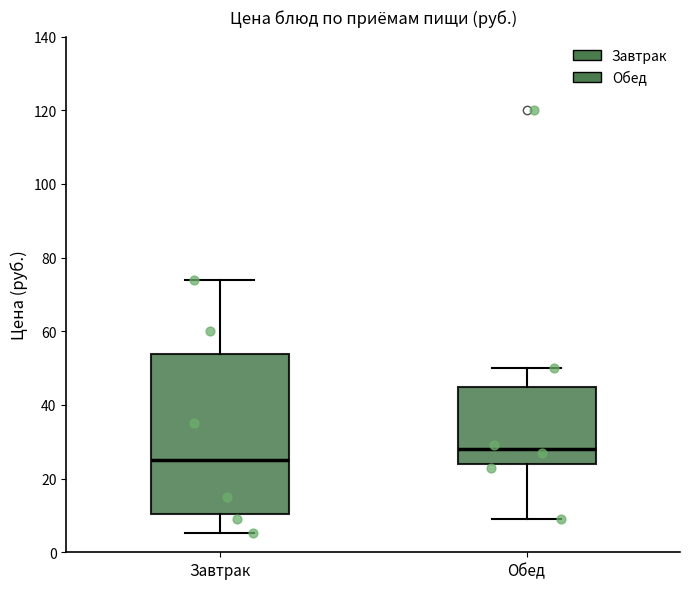

Comparing the boxes themselves (not the whiskers), which one is the tallest?

Завтрак